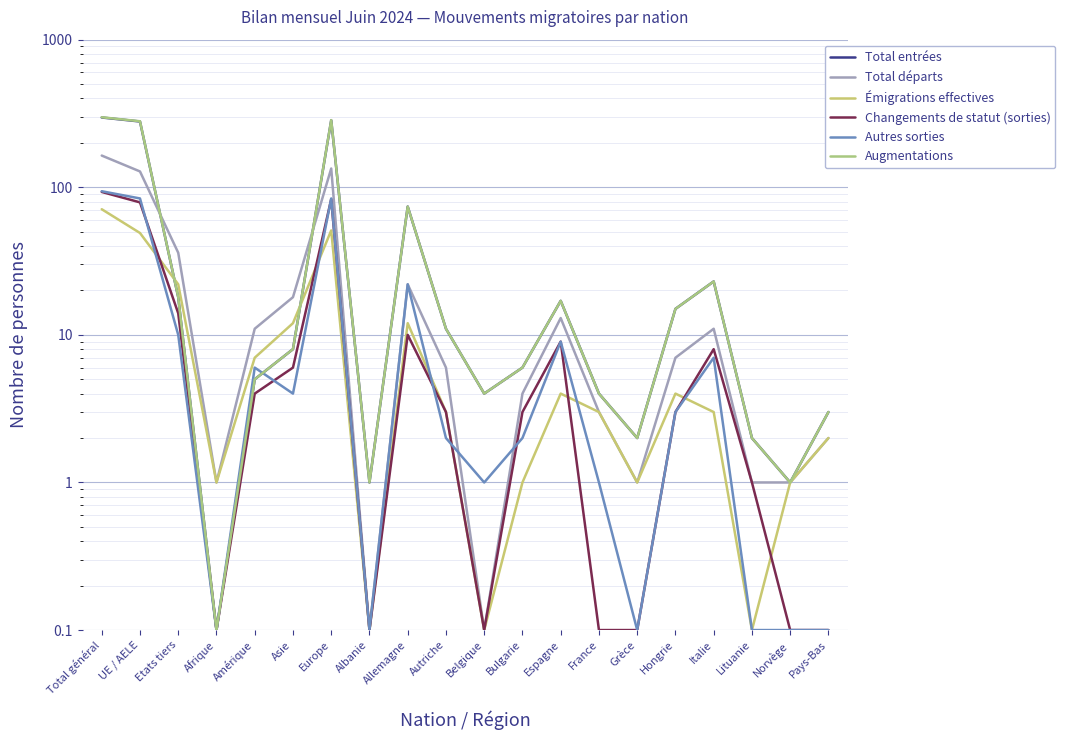

Which series has the largest total across all categories?

Augmentations